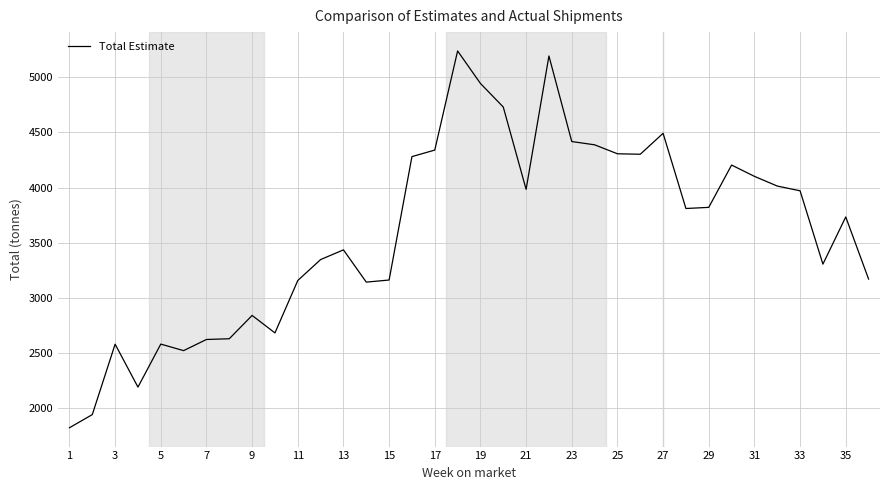

What is the greatest value displayed?

5237.2